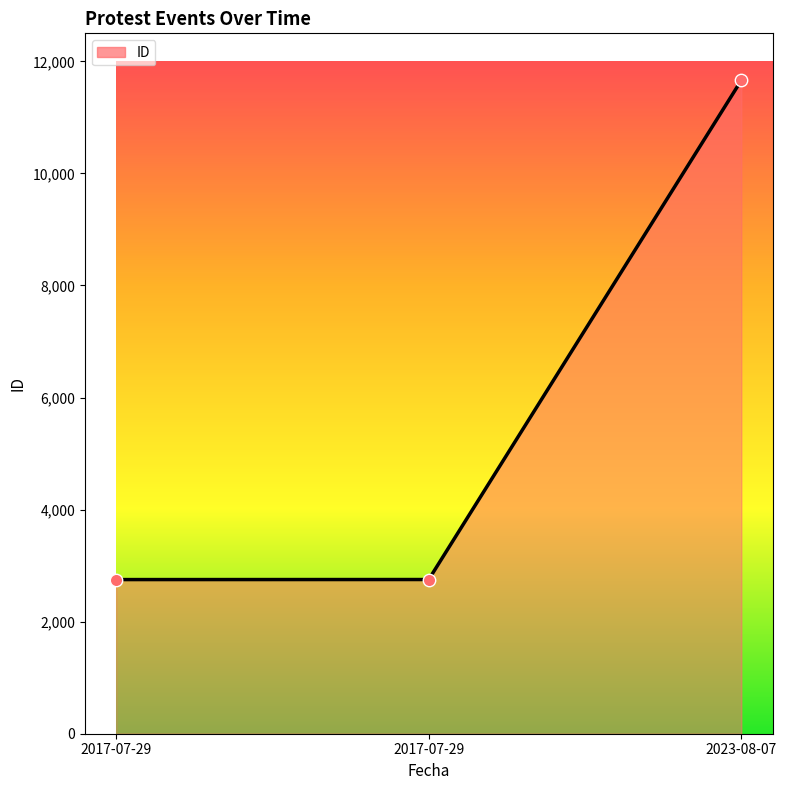

What is the change in value from 2017-07-29 to 2023-08-07?

+8909